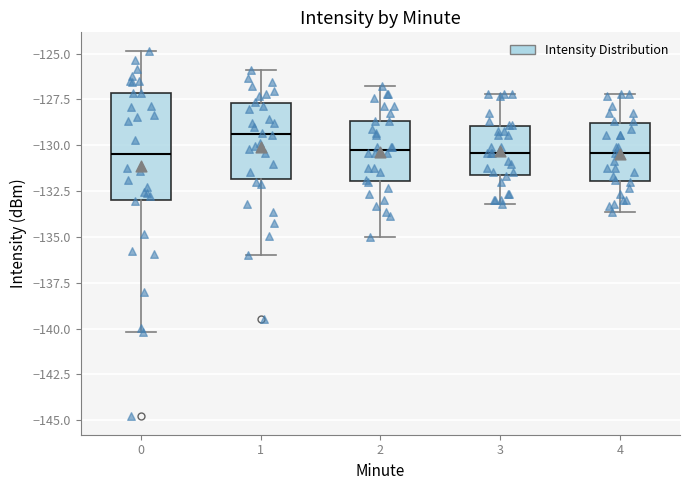

Which box's median line is the highest?

1